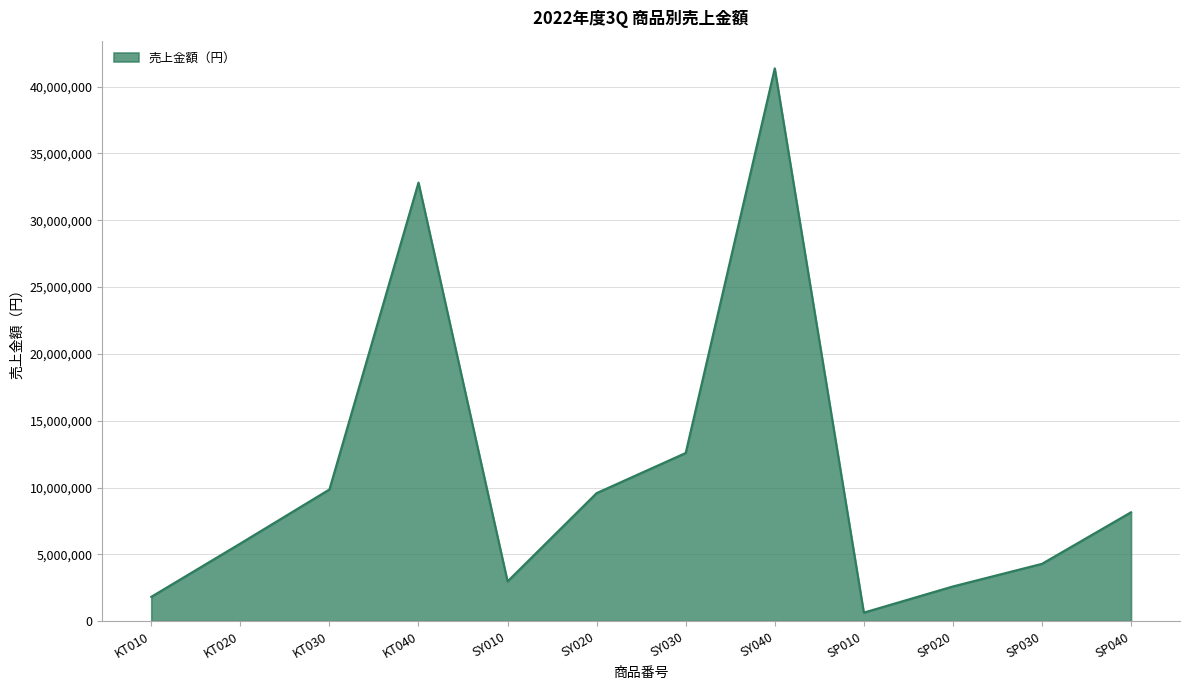

Approximately how many times larger is the value at SP020 compared to SY040?

0.1